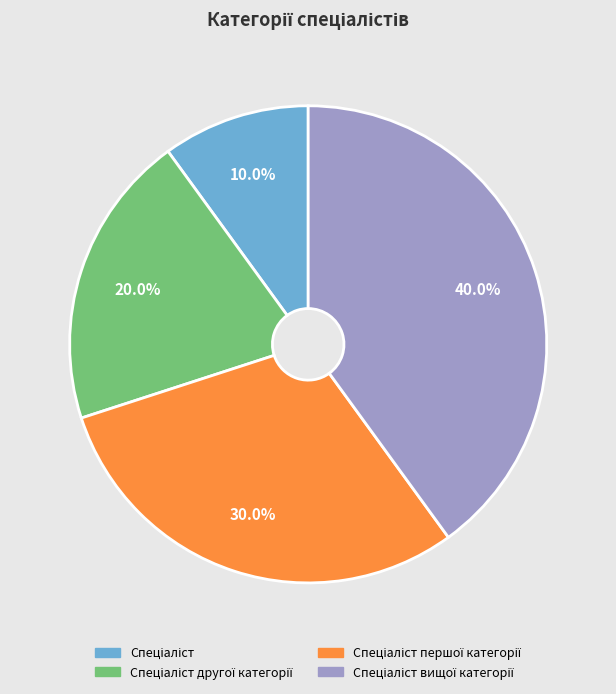

Is there a majority slice in this chart?

No